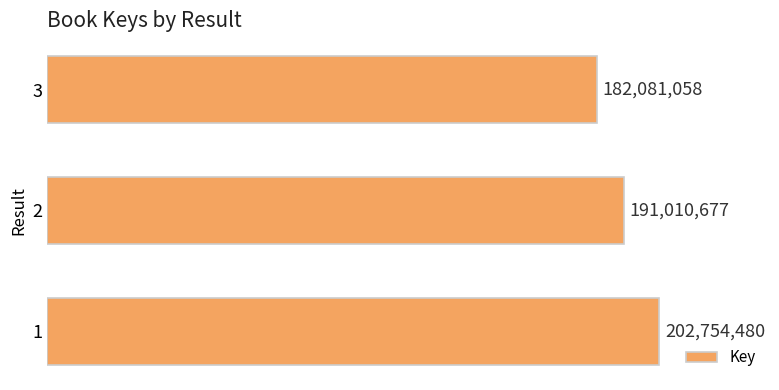

True or false: the data shows 132945378 at 1.

False